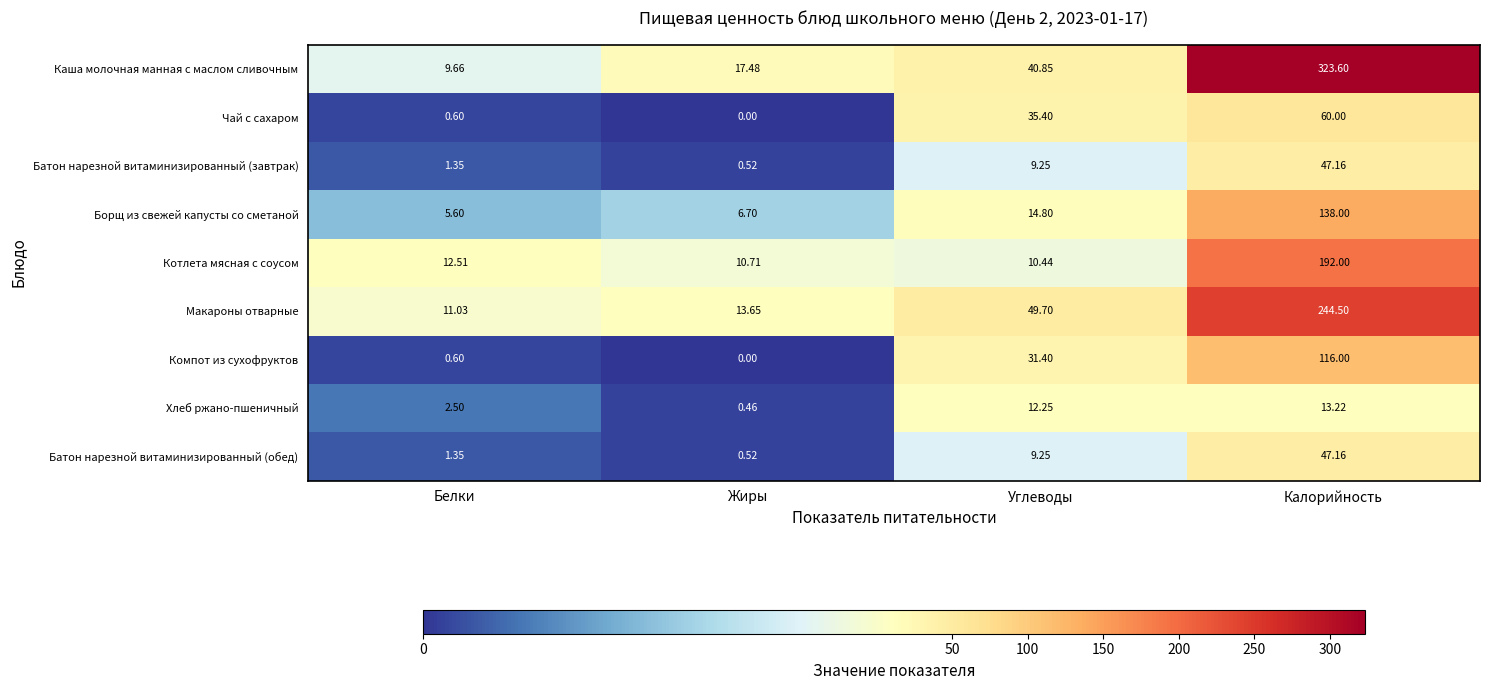

Which series changed the most between Углеводы and Калорийность?

Каша молочная манная с маслом сливочным